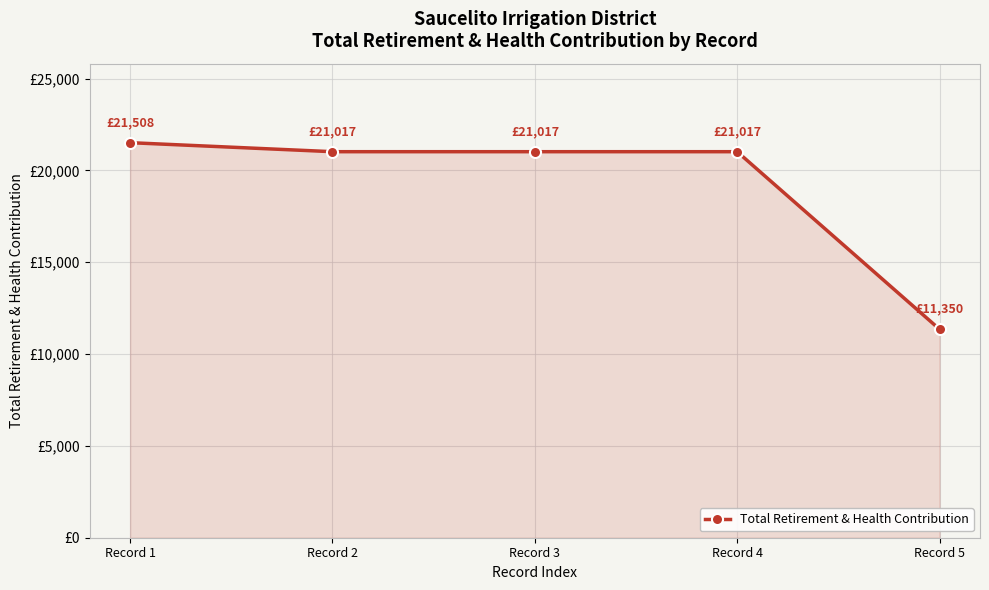

Rank the categories by value from highest to lowest.

Record 1, Record 2, Record 3, Record 4, Record 5